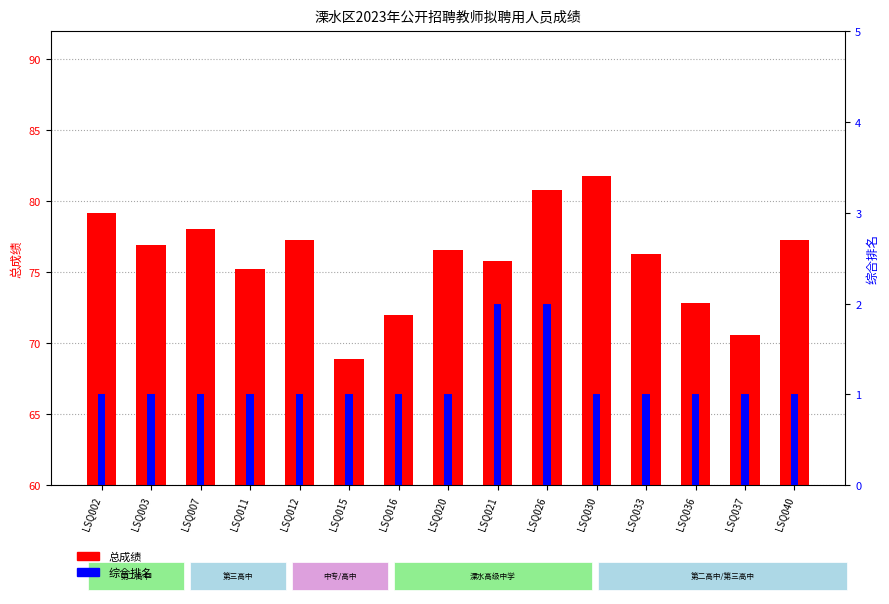

At which category is the sum across all series the highest?

LSQ026